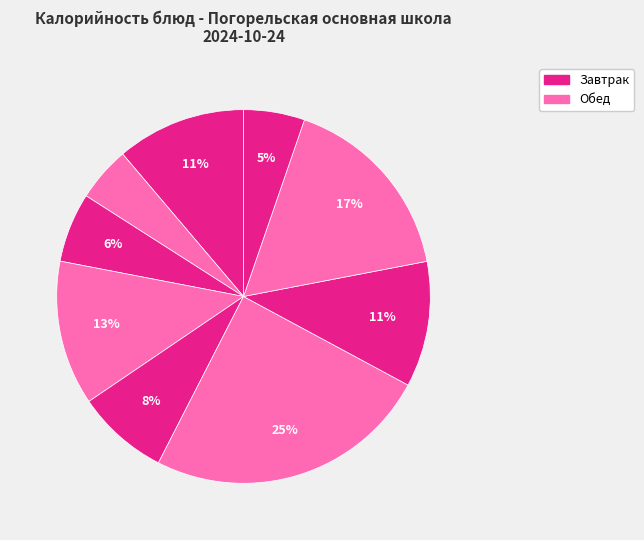

To the nearest percent, what is the average slice percentage?

11%